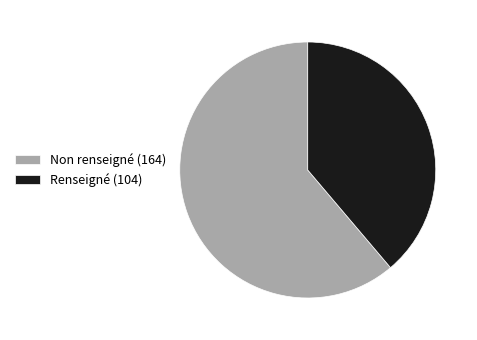

Do Non renseigné (164) and Renseigné (104) together represent more than half of the pie?

Yes